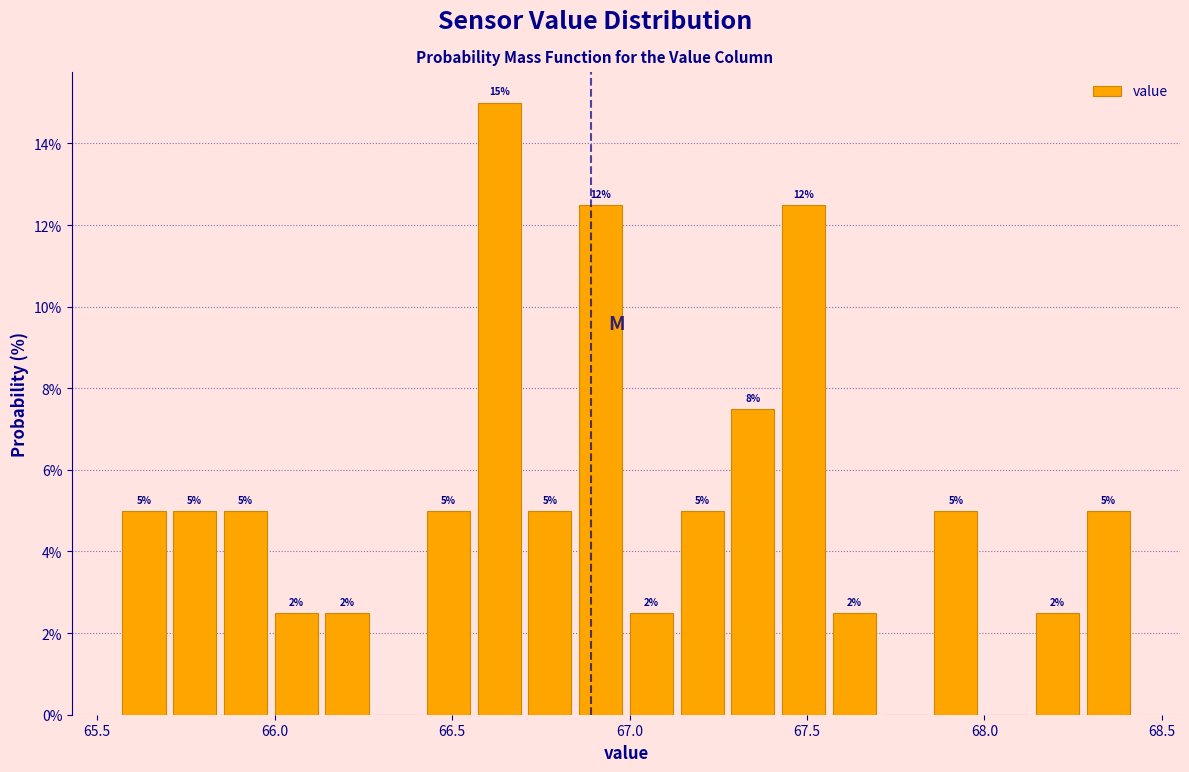

Around what value on the x-axis is the tallest bar? Give the approximate position of its centre, as read against the axis.

66.65